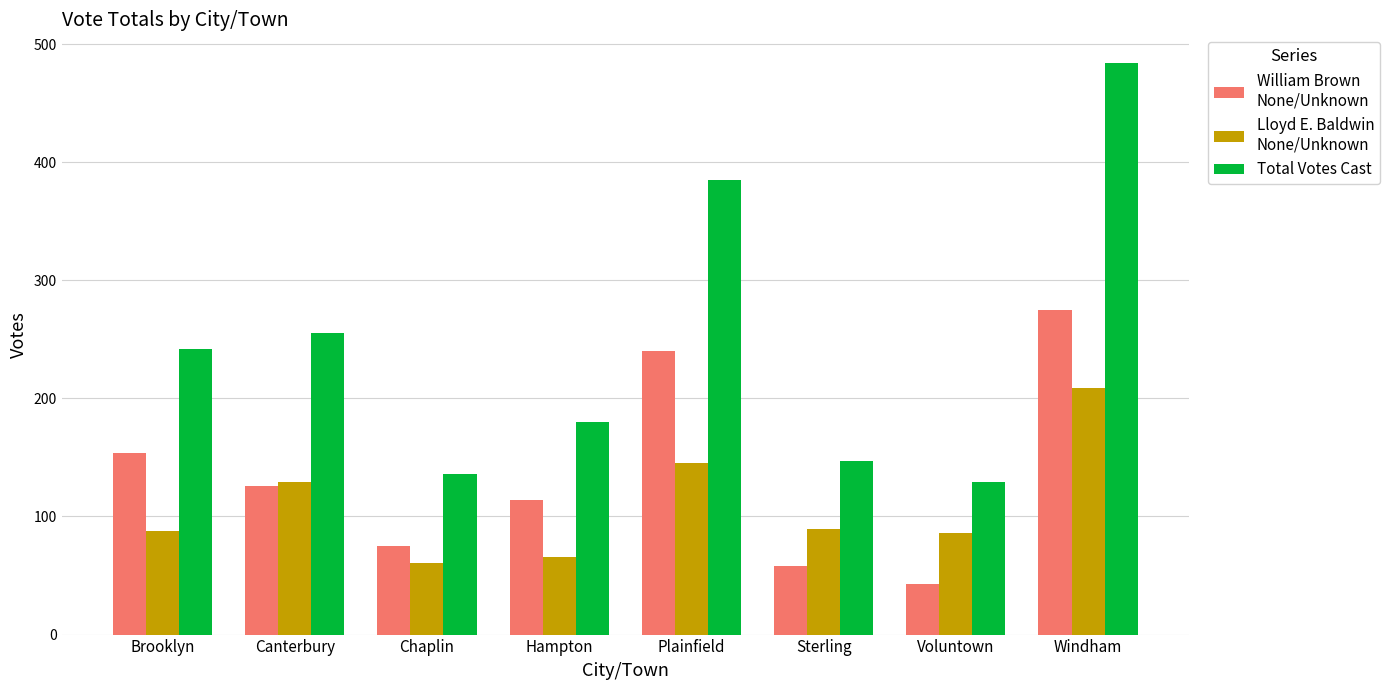

What is the maximum value shown in the chart?

484